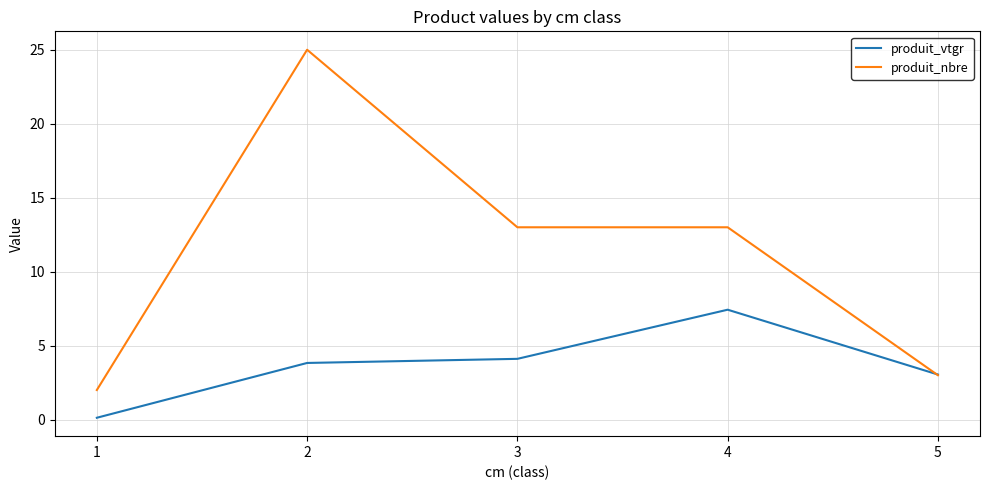

Count the number of data series in this chart.

2